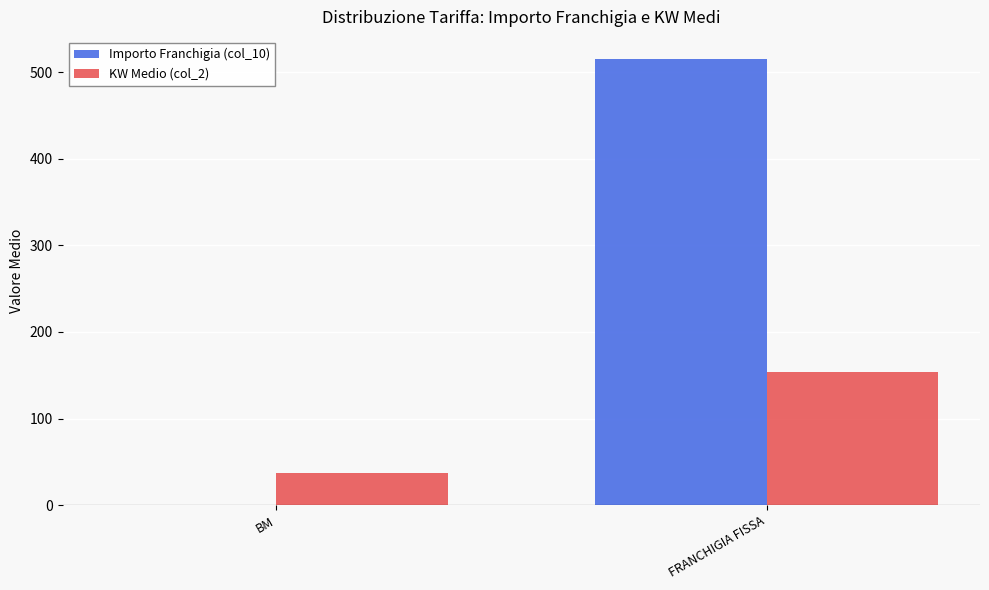

Is the value of Importo Franchigia (col_10) at FRANCHIGIA FISSA greater than the value of KW Medio (col_2) at FRANCHIGIA FISSA?

Yes